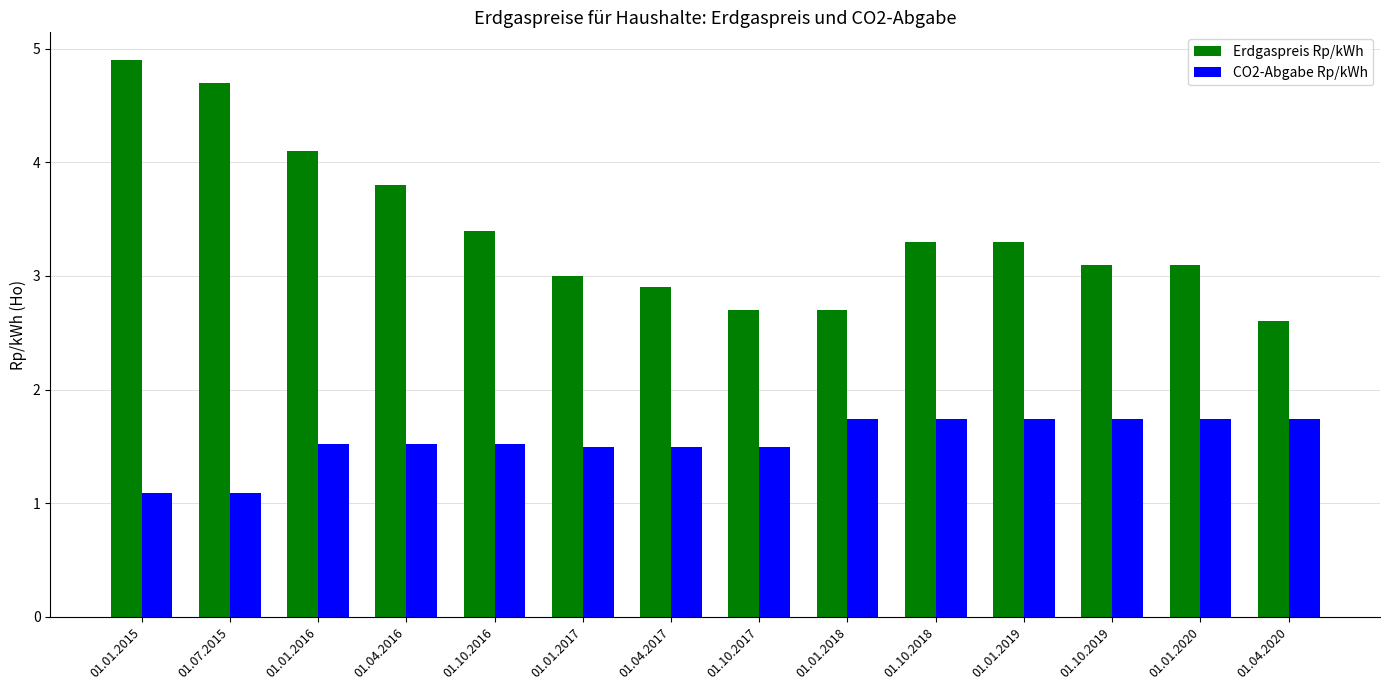

List the series in order of their overall mean, highest first.

Erdgaspreis Rp/kWh, CO2-Abgabe Rp/kWh